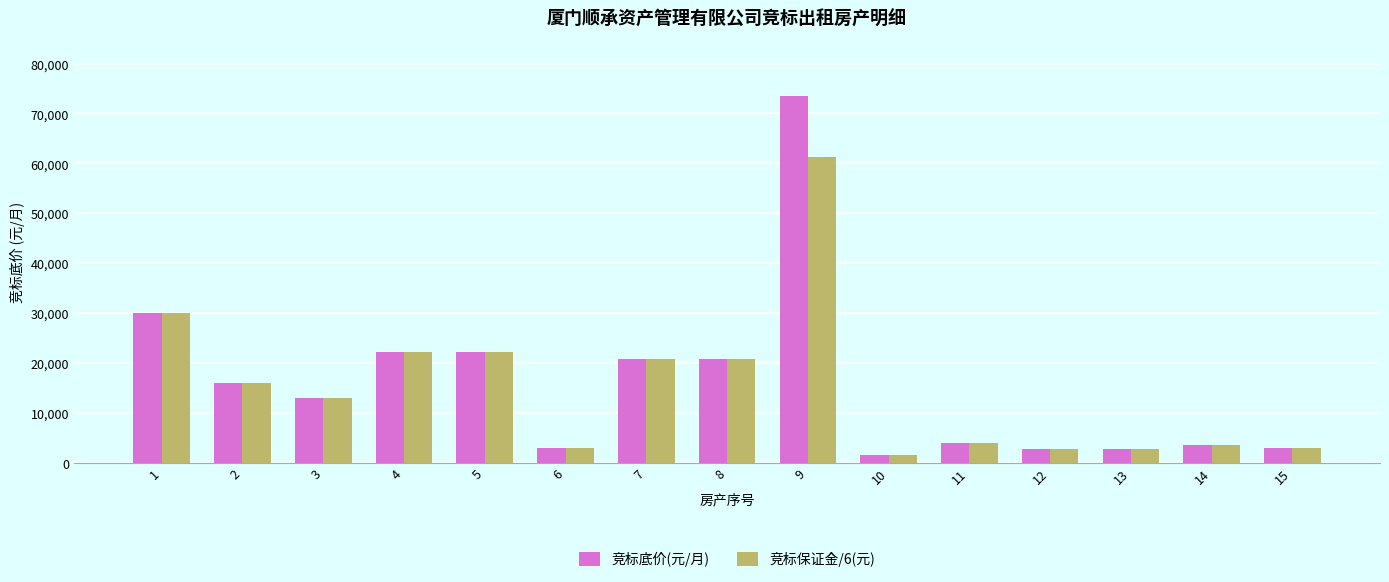

At 9, list the series in order from largest to smallest.

竞标底价(元/月), 竞标保证金/6(元)